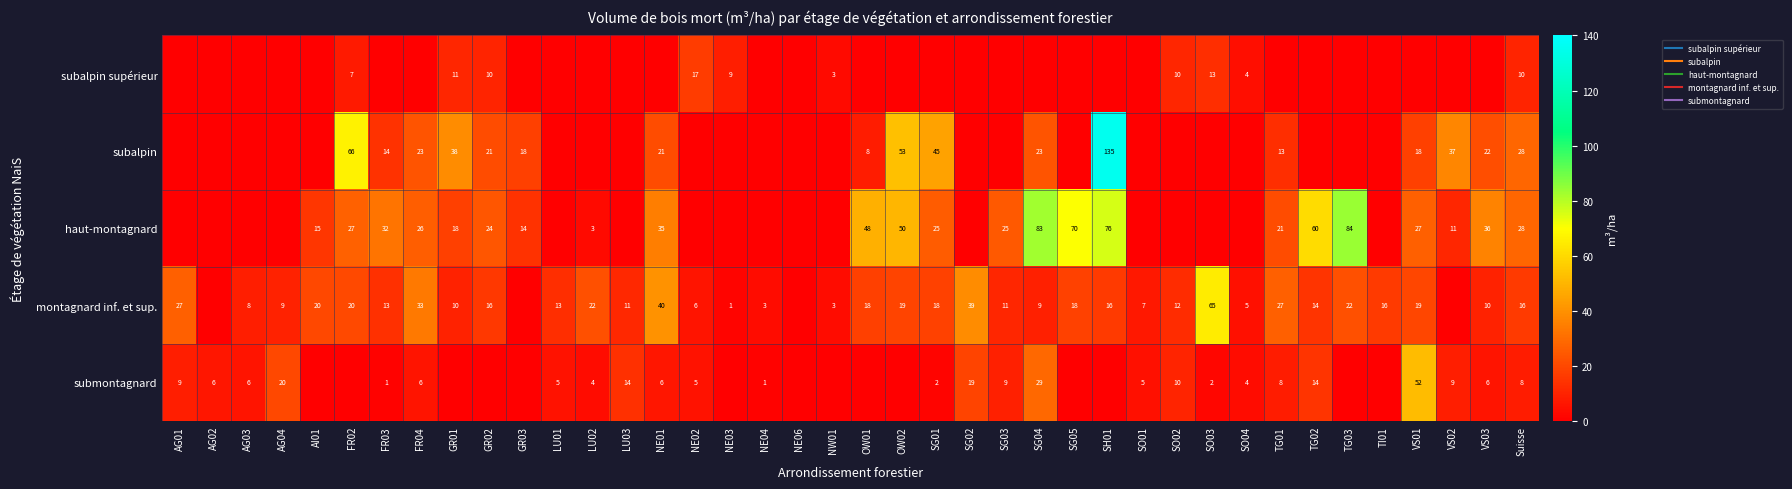

What is the difference between the second highest and minimum values in the subalpin supérieur series?

12.7